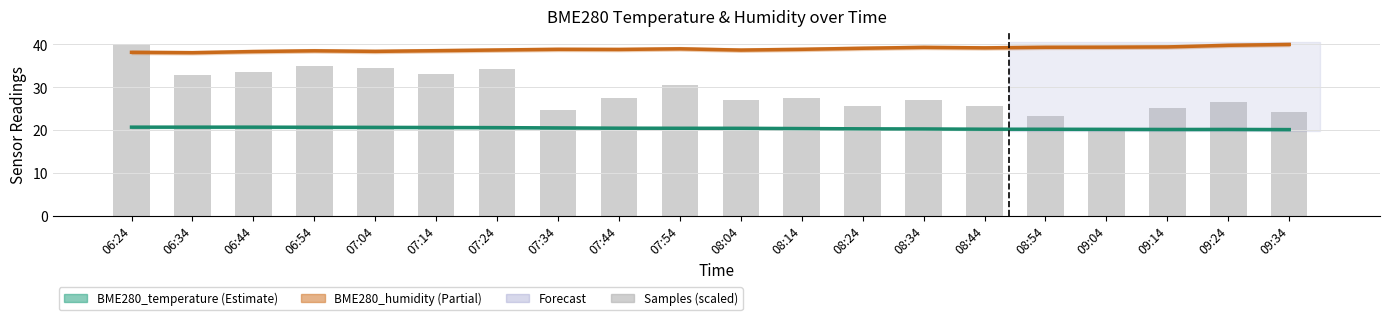

Reading right to left, what are all the values shown in this chart?

BME280_humidity: 09:34=40.0	09:24=39.8	09:14=39.4	09:04=39.4	08:54=39.3	08:44=39.2	08:34=39.3	08:24=39.1	08:14=38.9	08:04=38.7	07:54=39.0	07:44=38.8	07:34=38.9	07:24=38.7	07:14=38.5	07:04=38.4	06:54=38.5	06:44=38.3	06:34=38.1	06:24=38.2
BME280_temperature: 09:34=20.1	09:24=20.1	09:14=20.1	09:04=20.2	08:54=20.2	08:44=20.2	08:34=20.2	08:24=20.3	08:14=20.3	08:04=20.4	07:54=20.4	07:44=20.4	07:34=20.5	07:24=20.6	07:14=20.6	07:04=20.6	06:54=20.6	06:44=20.7	06:34=20.7	06:24=20.7
Samples (scaled): 09:34=24.1	09:24=26.4	09:14=25.1	09:04=20.1	08:54=23.3	08:44=25.5	08:34=27.0	08:24=25.7	08:14=27.5	08:04=27.1	07:54=30.4	07:44=27.4	07:34=24.6	07:24=34.2	07:14=33.2	07:04=34.4	06:54=34.9	06:44=33.5	06:34=33.0	06:24=40.0